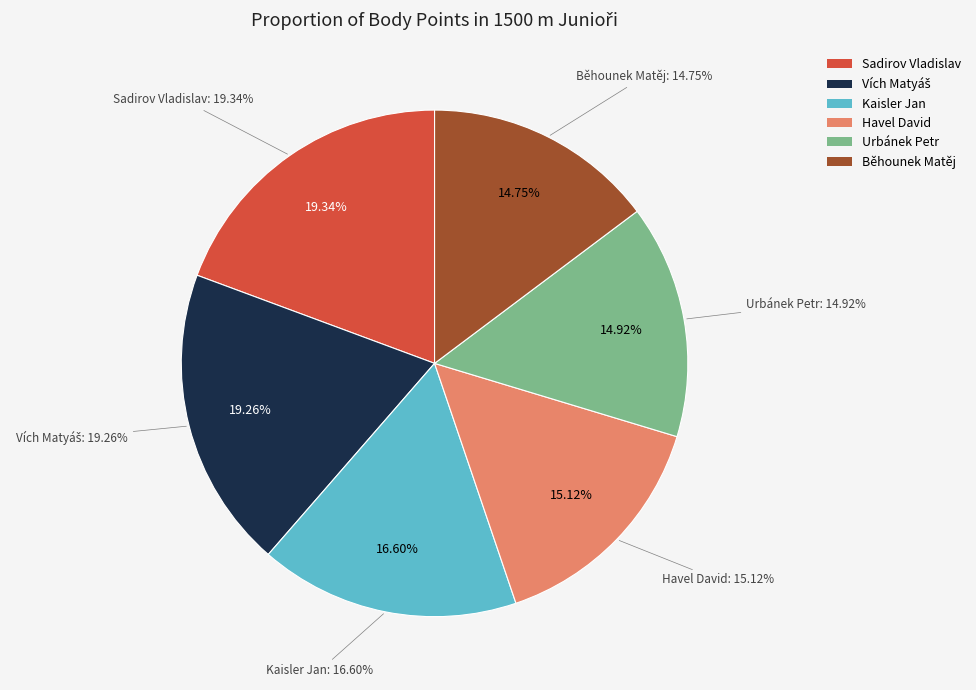

Approximately how many times larger is the value at Běhounek Matěj compared to Urbánek Petr?

1.0